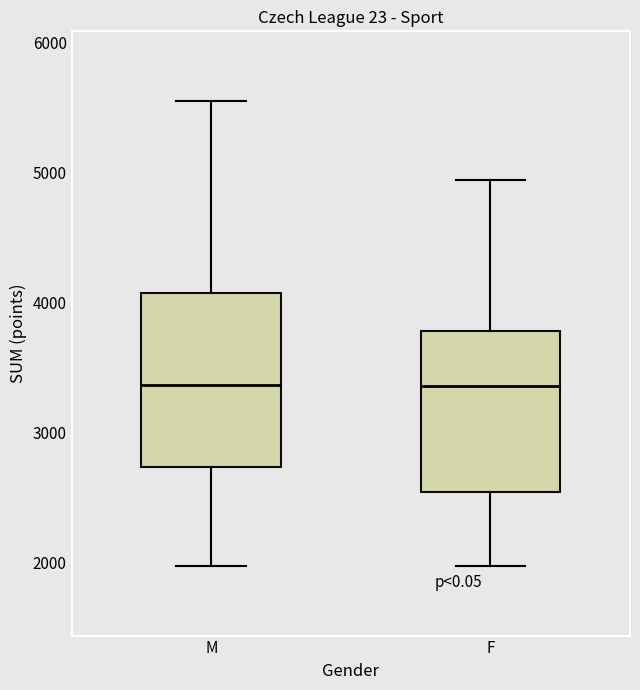

Reading left to right, read every box against the y-axis: the position of its median line, the range the box covers, and the ends of its whiskers. The values are not printed on the chart, so give them approximately, as read against the axis.

M: median 3400, box 2700 to 4100, whiskers 2000 to 5600
F: median 3400, box 2500 to 3800, whiskers 2000 to 4900